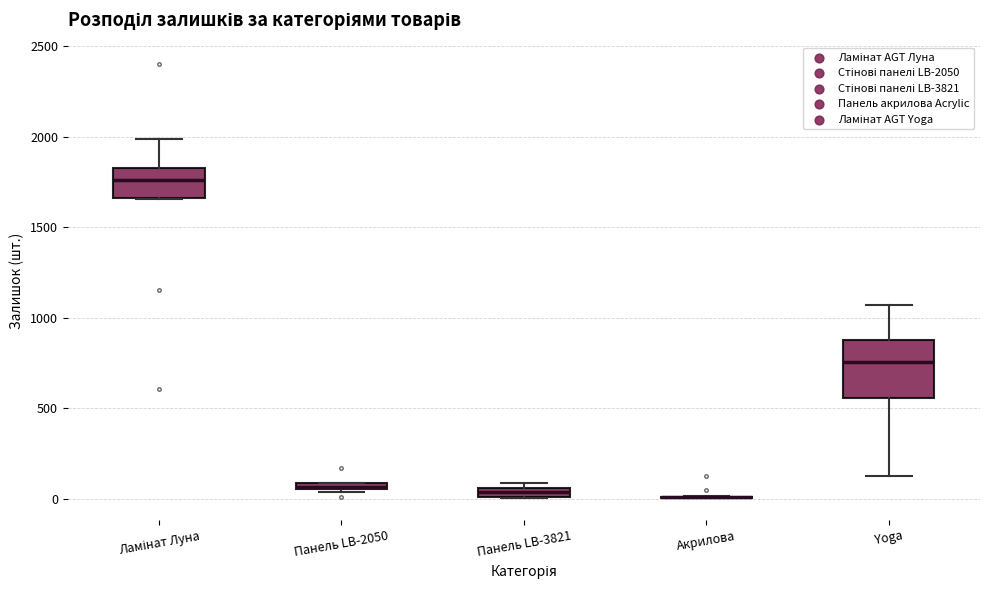

Comparing the boxes themselves (not the whiskers), which one is the tallest?

Yoga